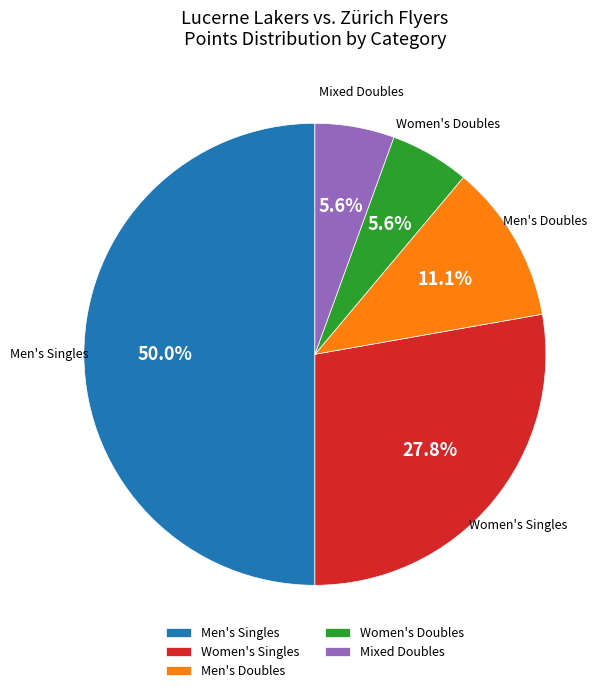

To the nearest percent, what percentage of the pie is Men's Doubles?

11%